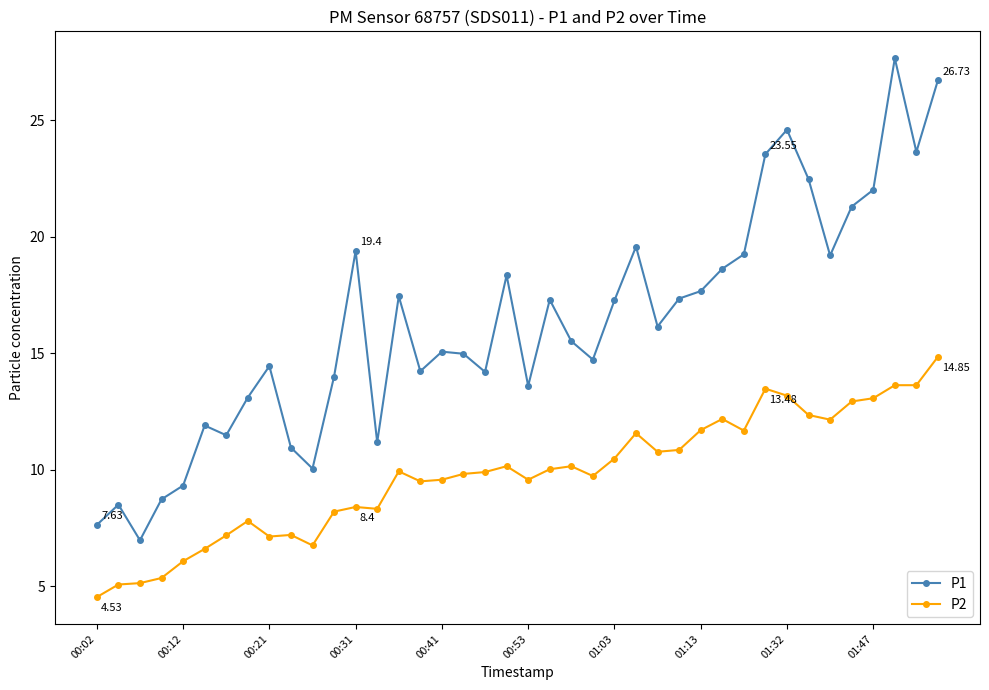

At how many categories does at least one series exceed 21?

8